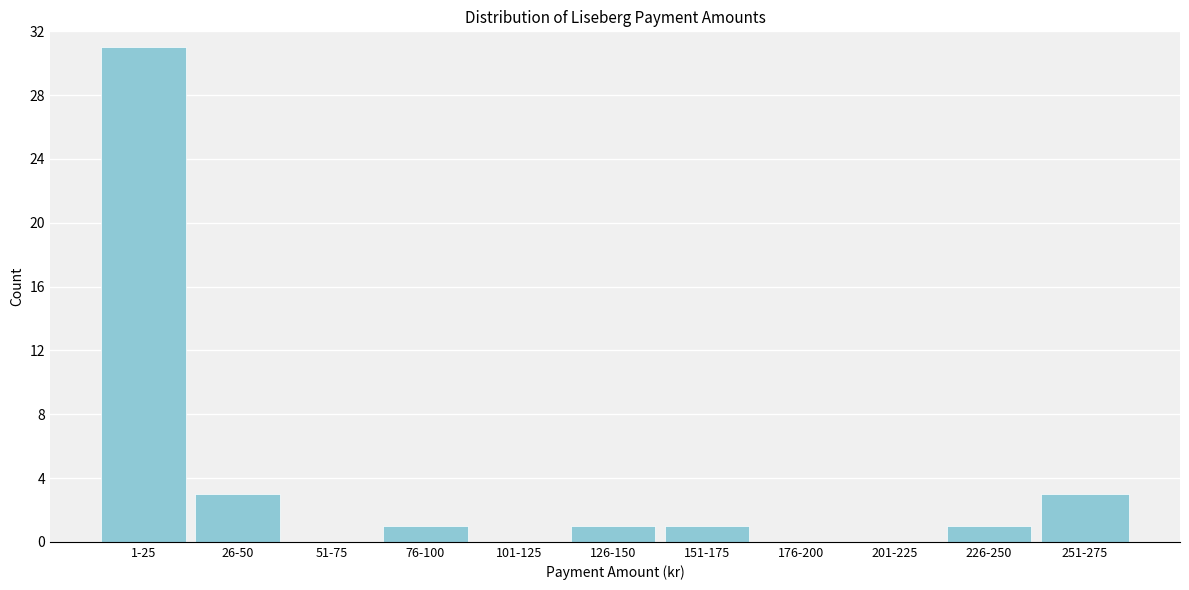

Reading left to right, transcribe all the data shown in this chart.

1-25=31	26-50=3	51-75=0	76-100=1	101-125=0	126-150=1	151-175=1	176-200=0	201-225=0	226-250=1	251-275=3